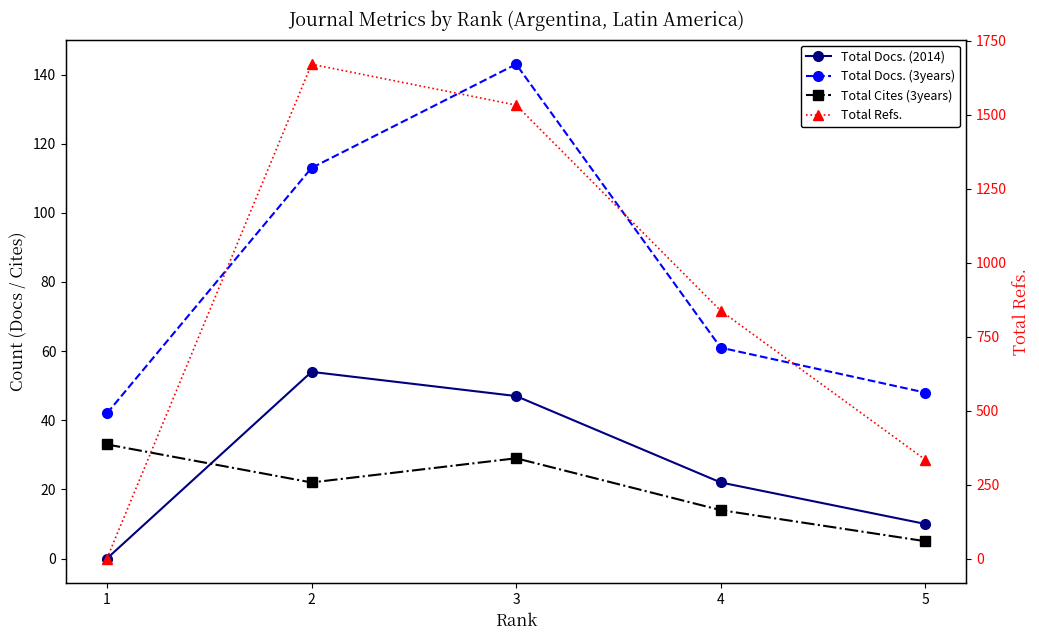

Is the value of Total Docs. (3years) at 3 greater than the value of Total Docs. (2014) at 3?

Yes